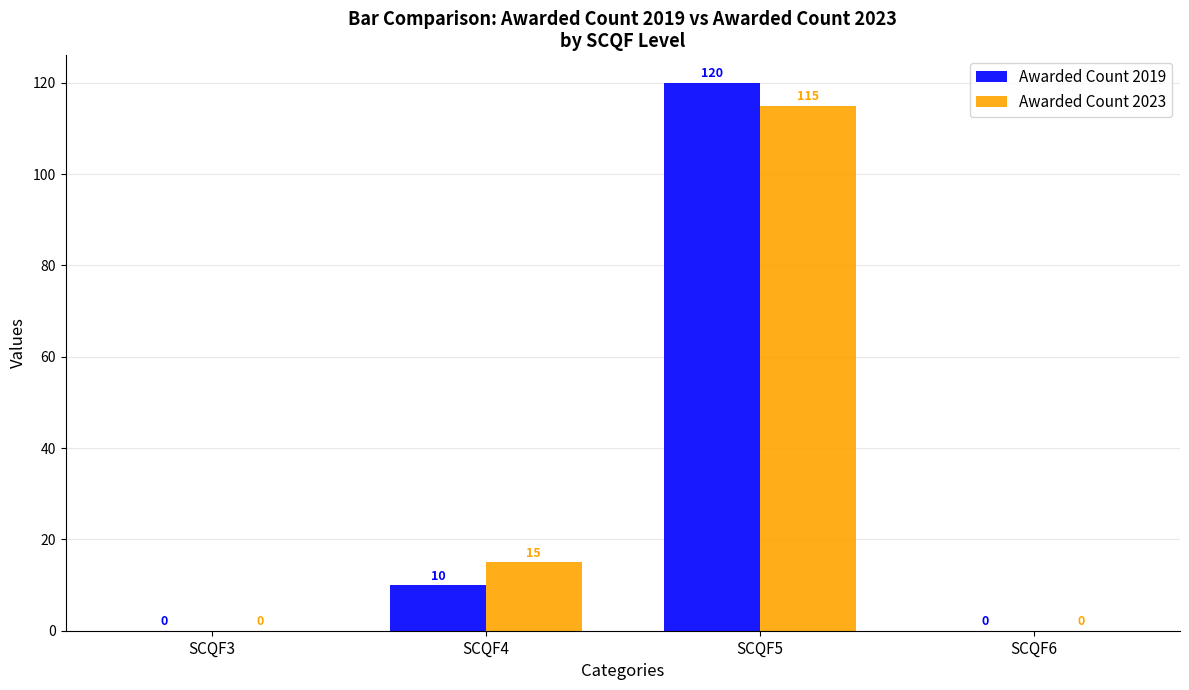

What is the sum of all Awarded Count 2023 values?

130